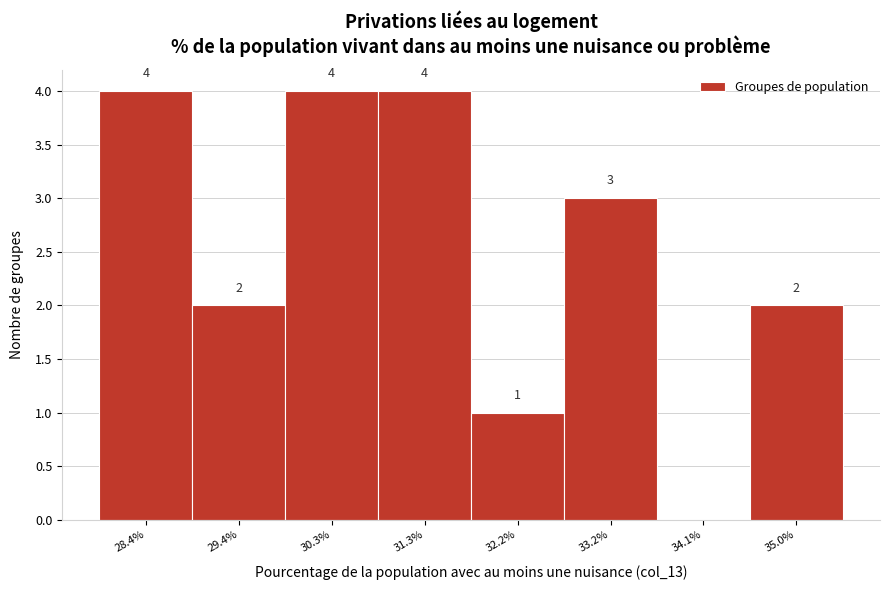

Reading left to right, transcribe all the data shown in this chart.

28.4%=4	29.4%=2	30.3%=4	31.3%=4	32.2%=1	33.2%=3	34.1%=0	35.0%=2